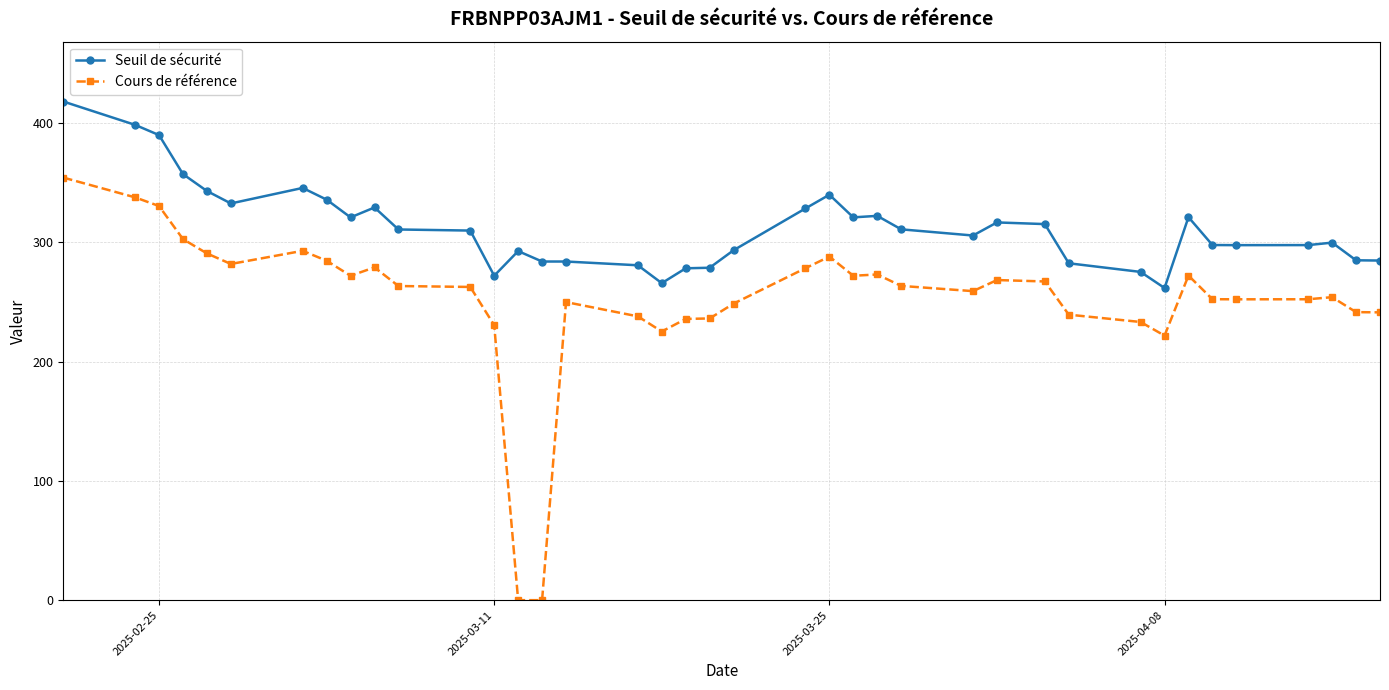

What is the difference between the maximum and minimum values in the Cours de référence series?

354.4